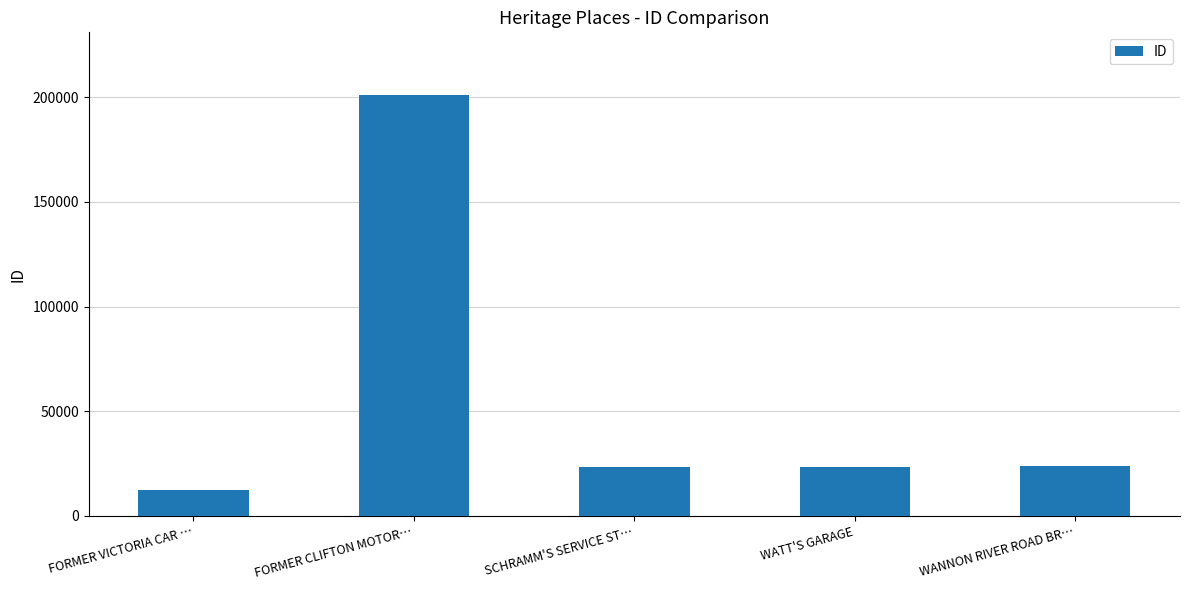

At which category does the chart reach its minimum across all series?

FORMER VICTORIA CAR …